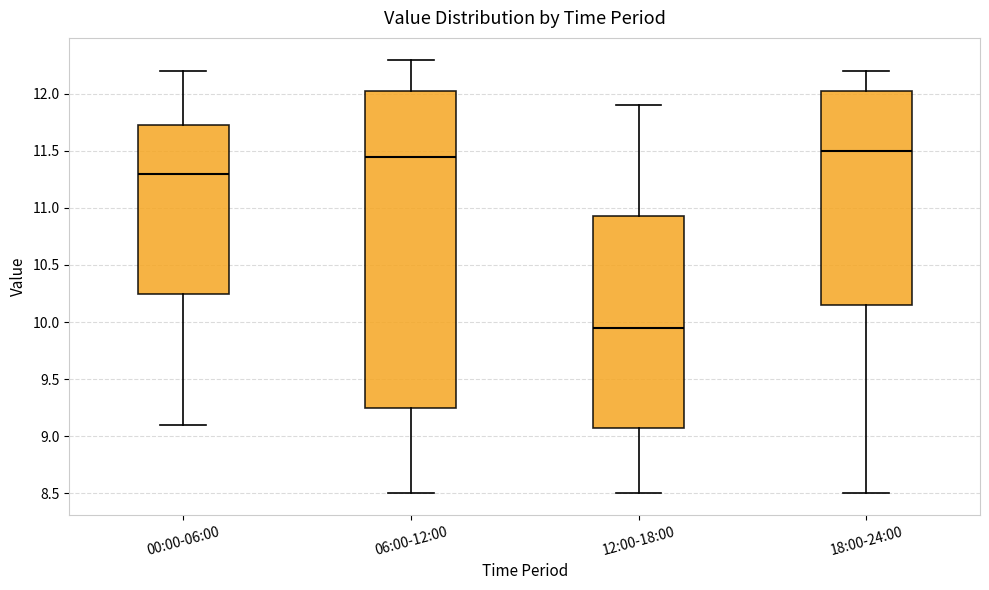

Which box has the highest median line?

18:00-24:00